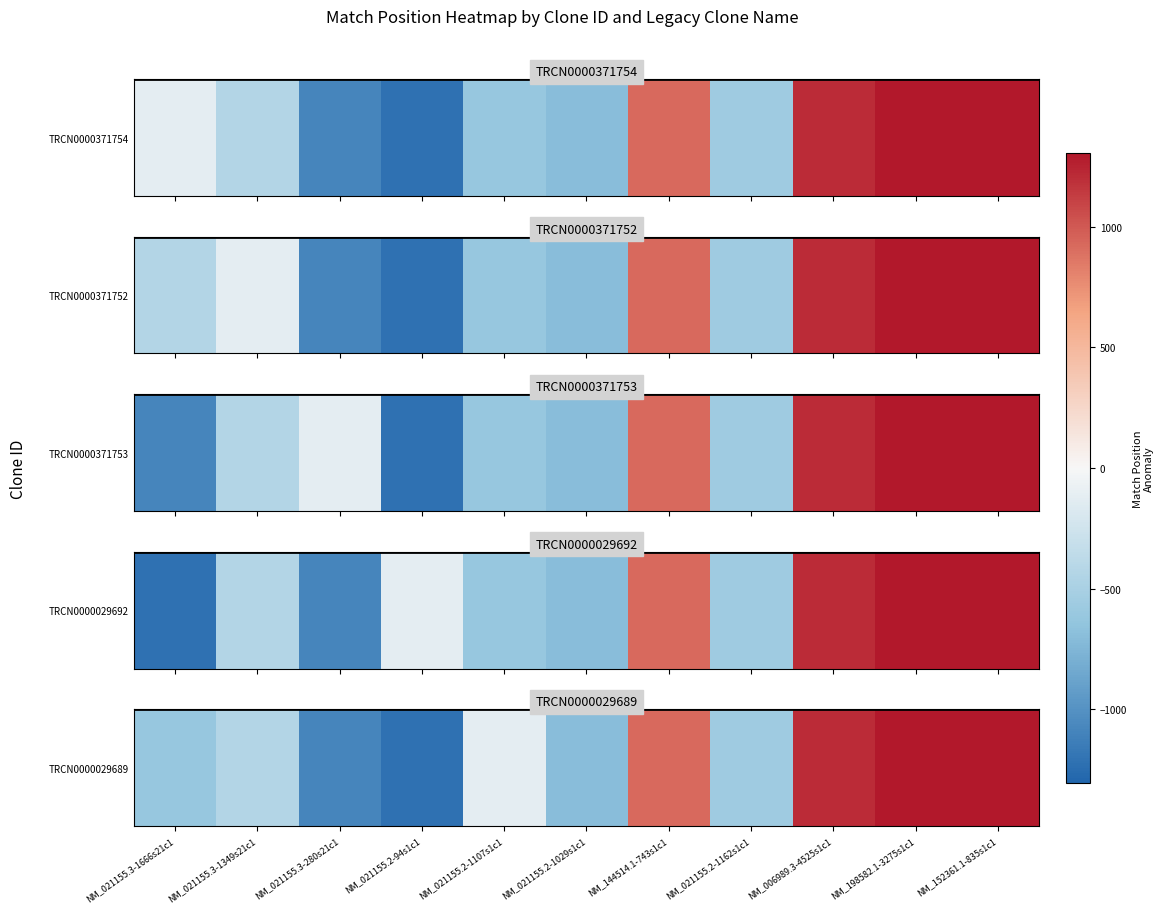

True or false: the data shows -697.1 at NM_021155.2-1029s1c1.

True